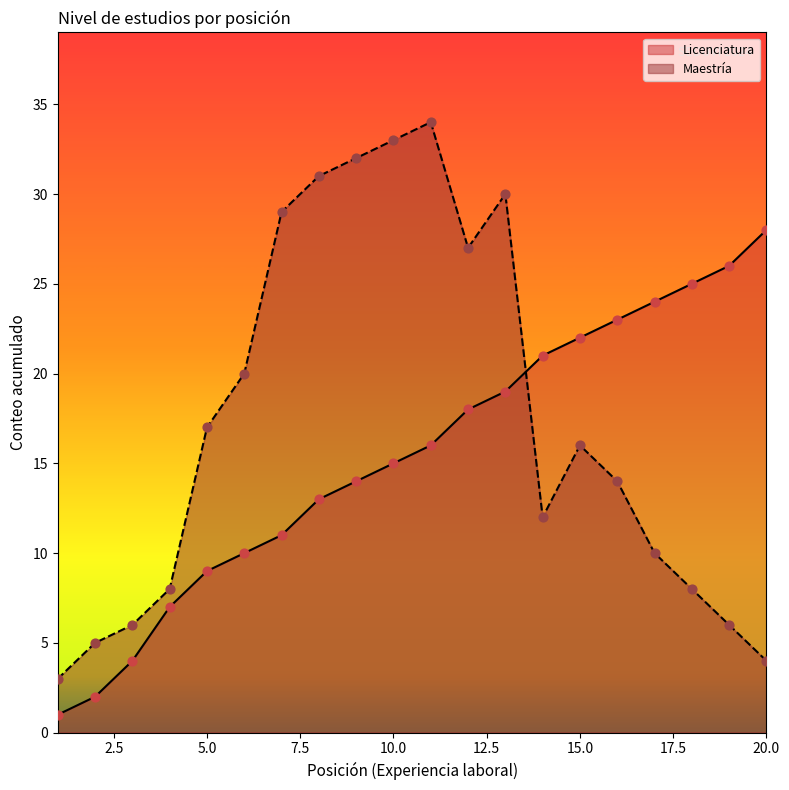

At which category is the sum across all series the highest?

11